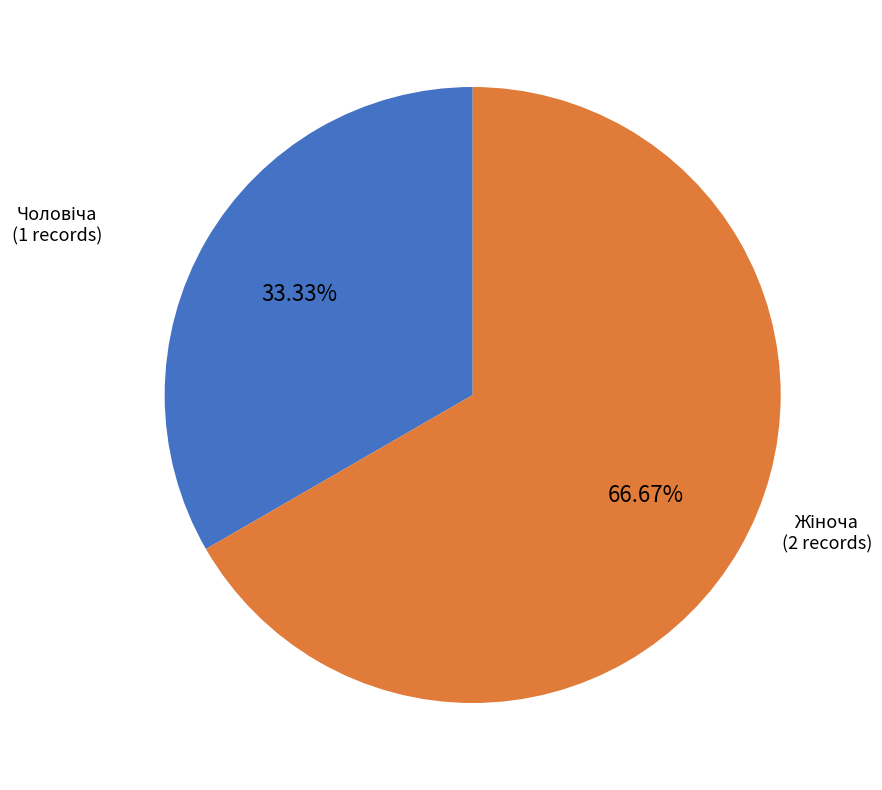

To the nearest percent, what is the average slice percentage?

50%